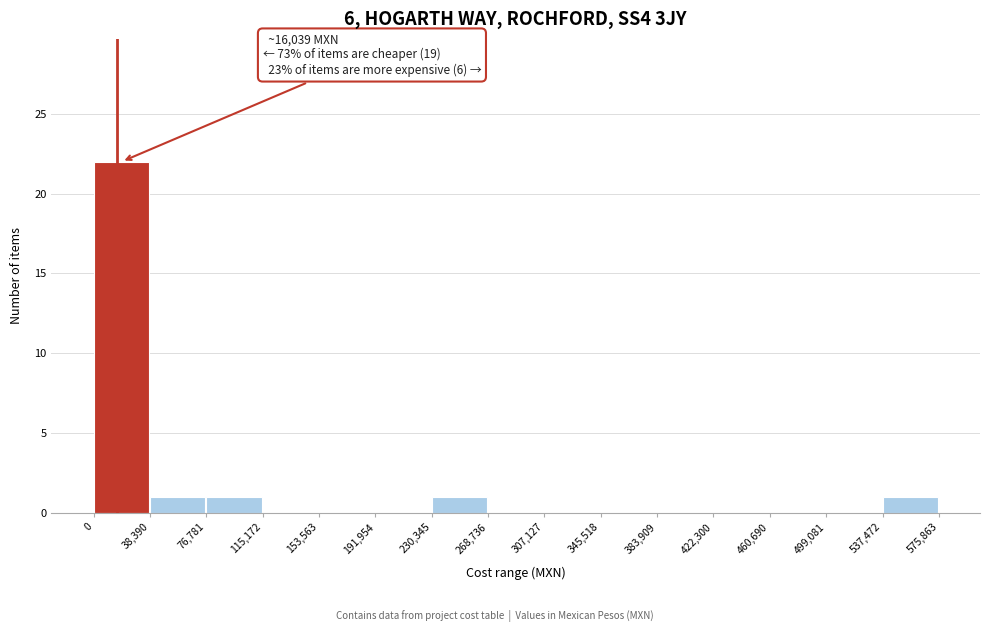

Which range on the x-axis has the tallest bar?

0 to 38,390